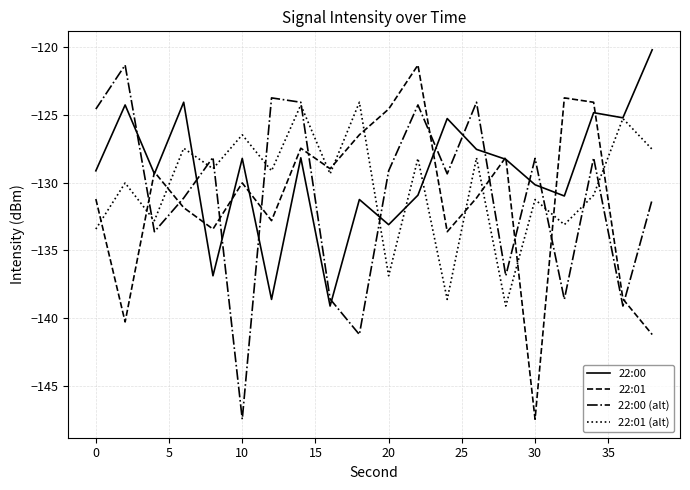

How many times do 22:00 (alt) and 22:00 cross each other?

11